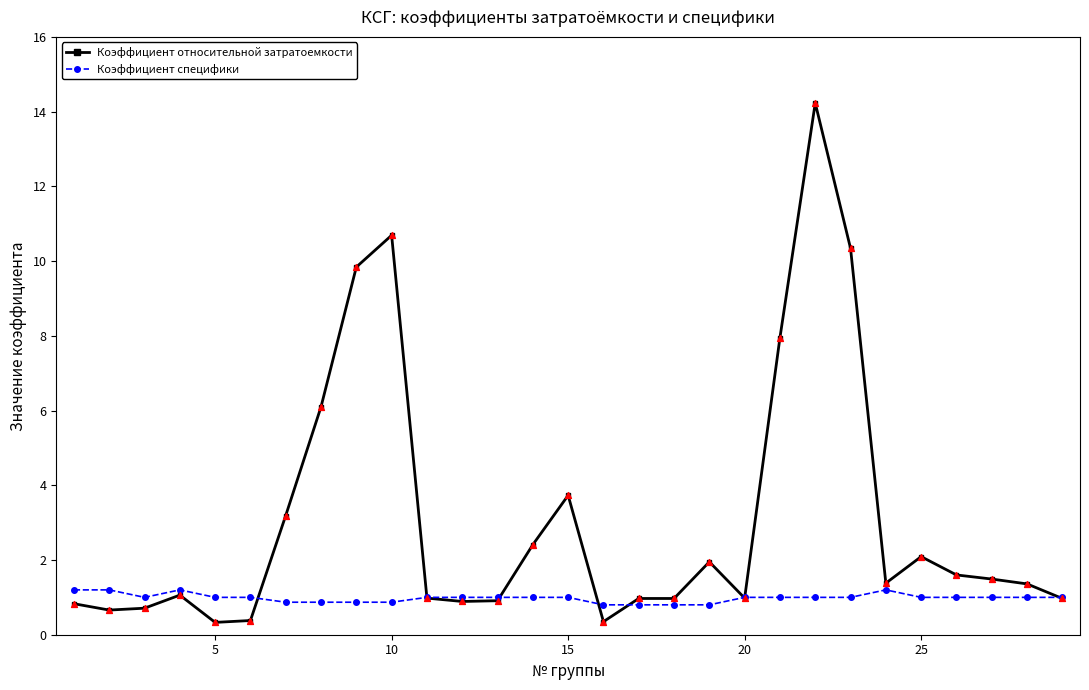

What are all the series names shown in the legend?

Коэффициент относительной затратоемкости, Коэффициент специфики